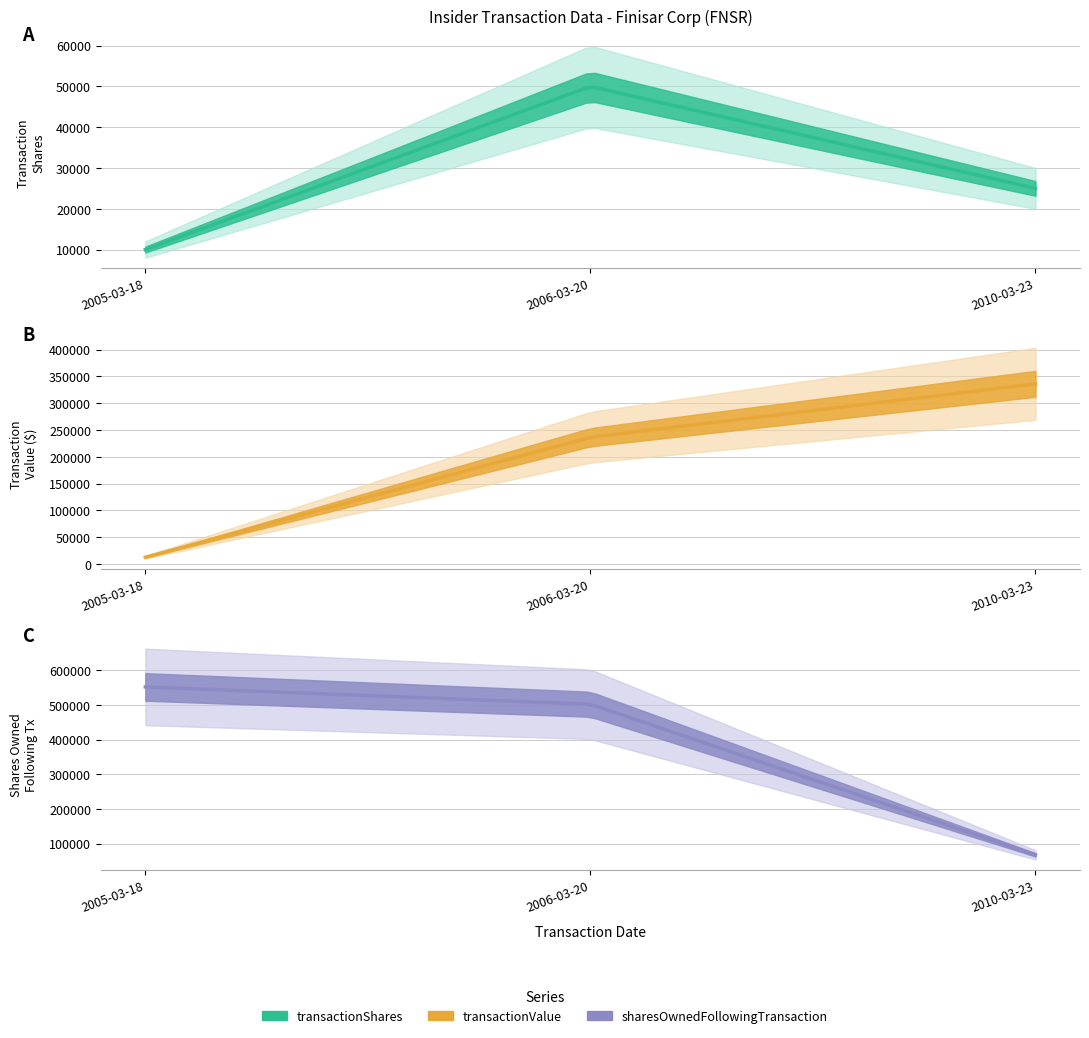

At which category is the sum across all series the highest?

2006-03-20